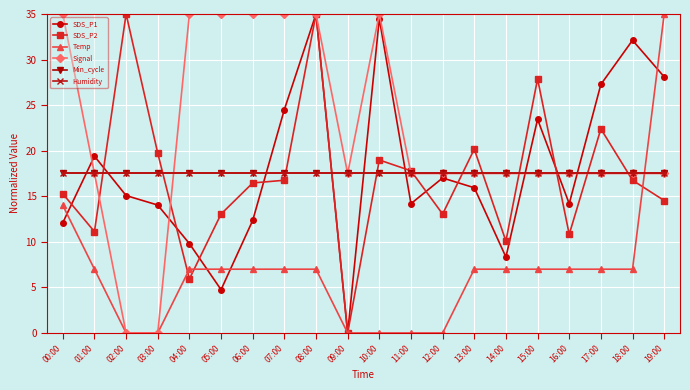

What is the difference between the maximum and second lowest values in the SDS_P1 series?

30.2